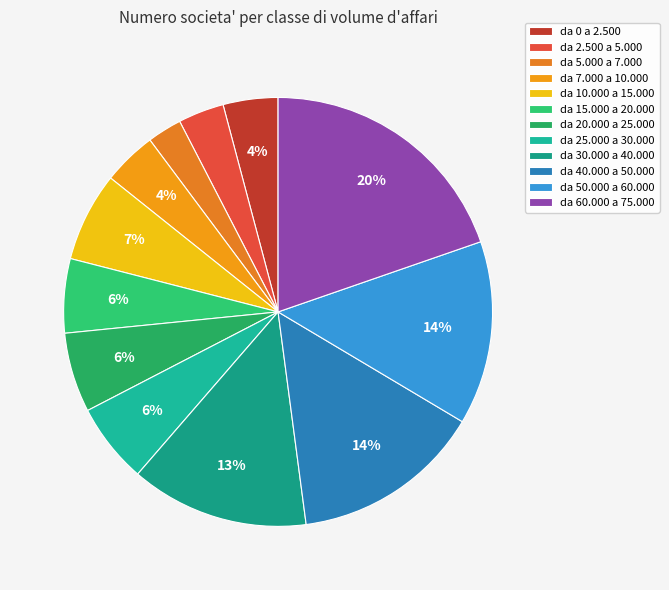

Which slice is the largest?

da 60.000 a 75.000